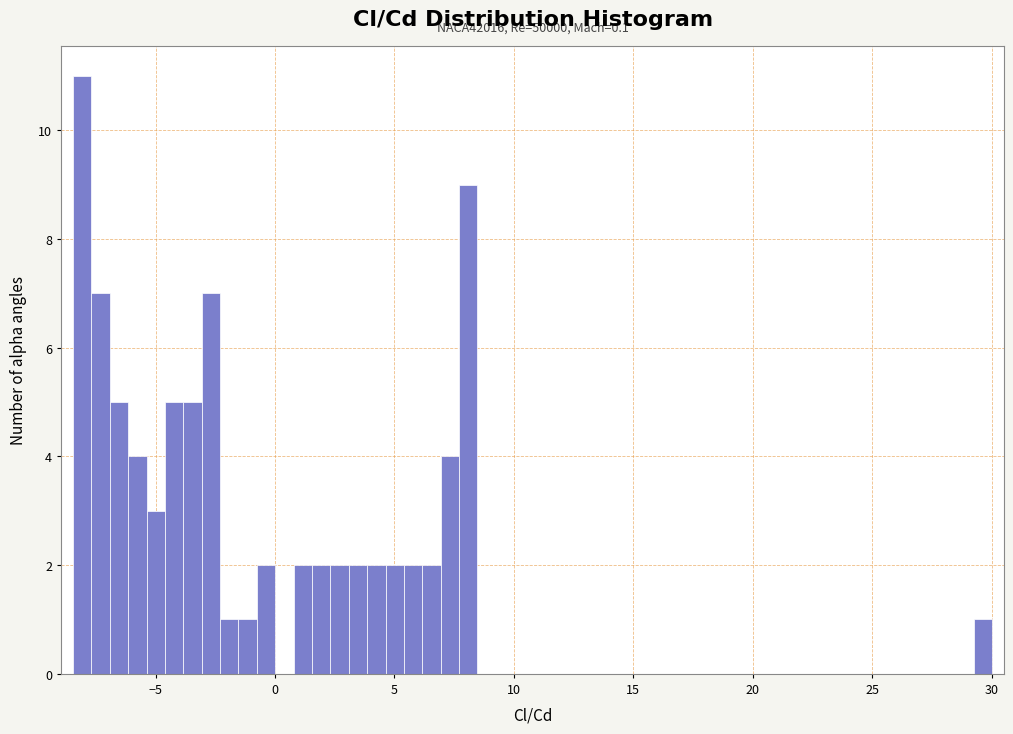

Read against the x-axis, roughly where is the centre of the tallest bar?

-8.0